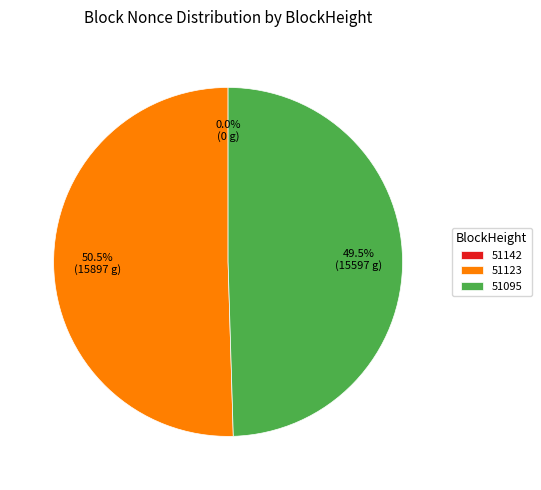

How many slices are in this pie chart?

3